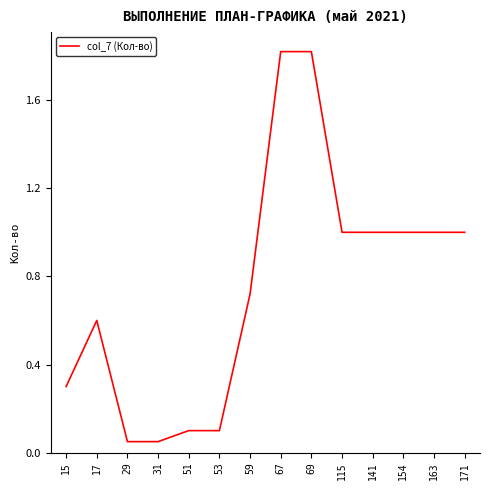

Between 171 and 15, which is larger?

171